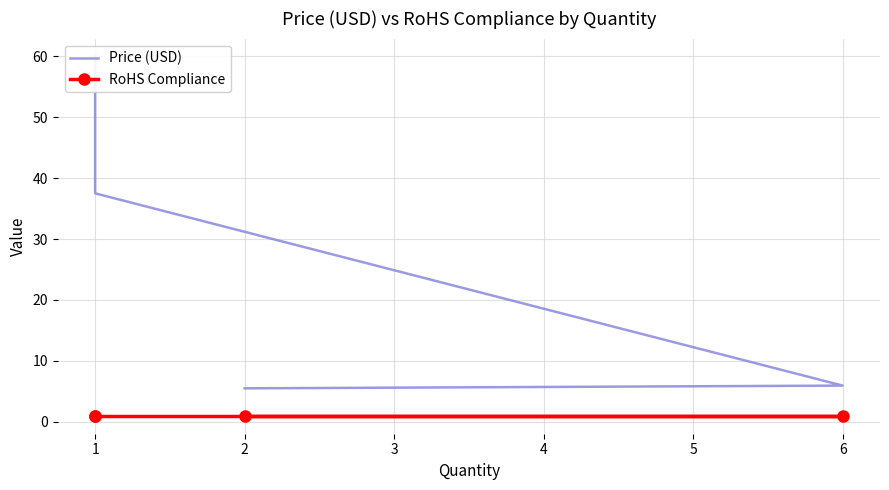

What is the lowest value of the Price (USD) series?

5.5